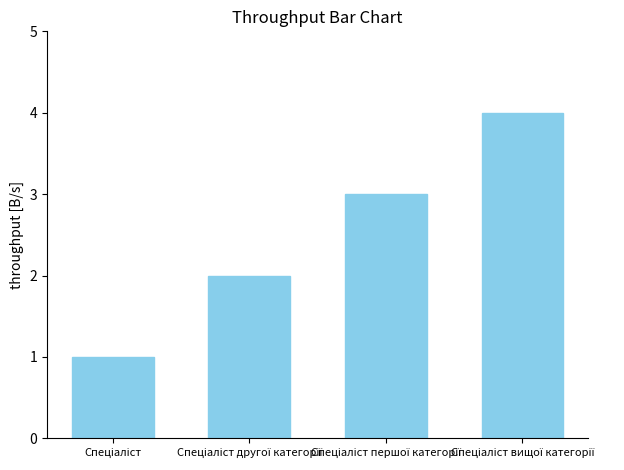

What is the difference between the maximum and minimum values?

3